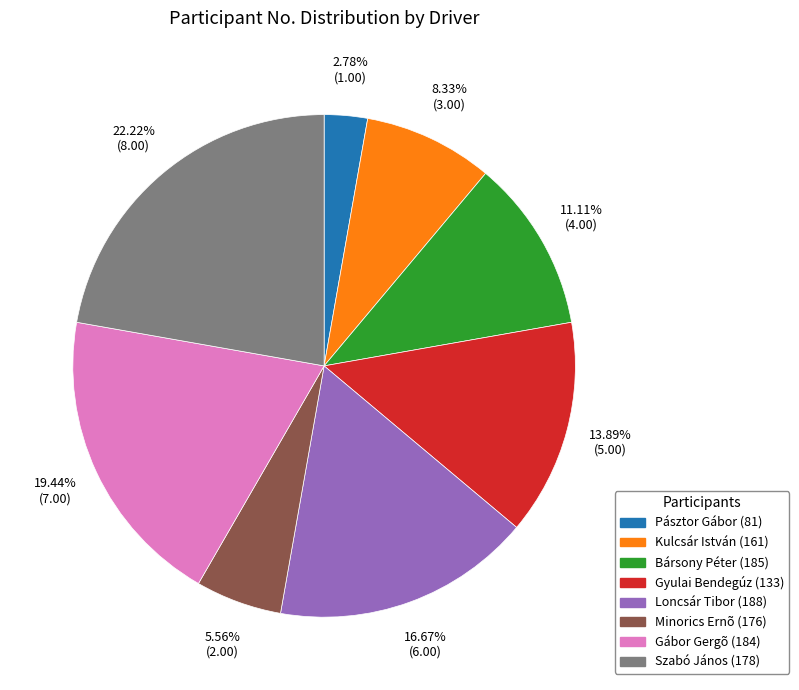

Approximately how many times larger is the value at Bársony Péter (185) compared to Szabó János (178)?

0.5